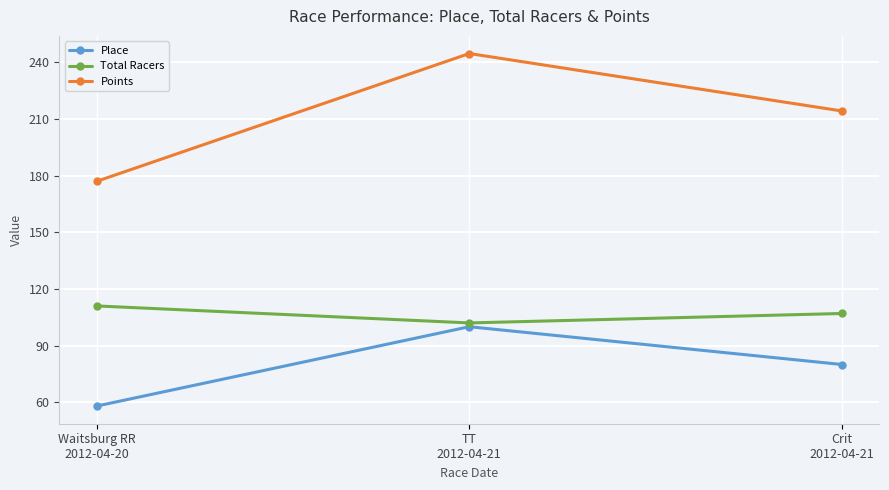

At TT
2012-04-21, list the series in order from largest to smallest.

Points, Total Racers, Place